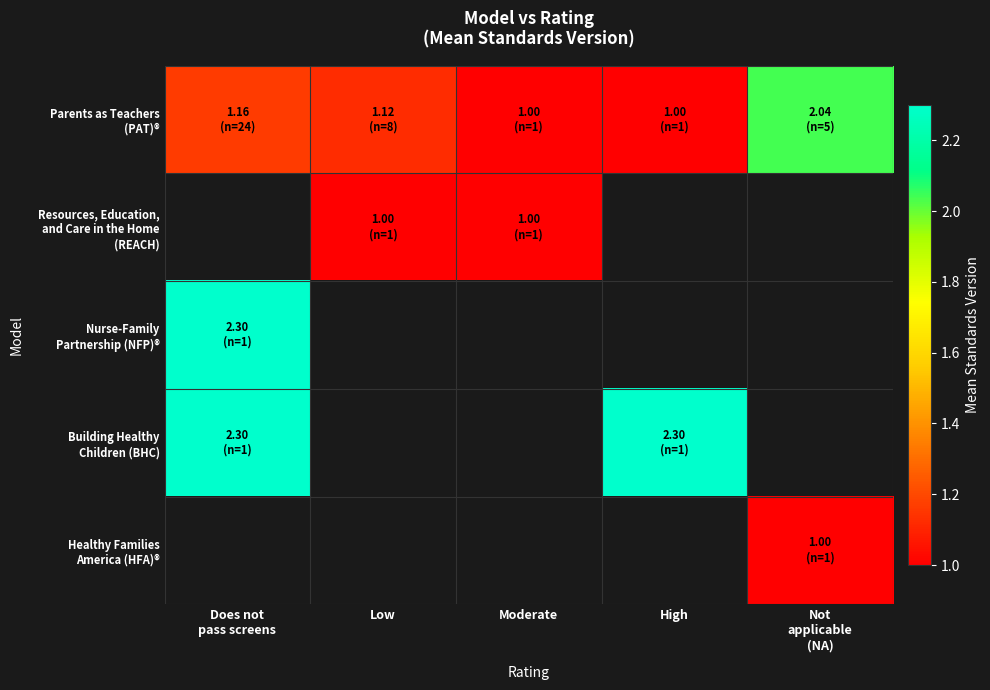

What is the minimum value shown in the chart?

1.0